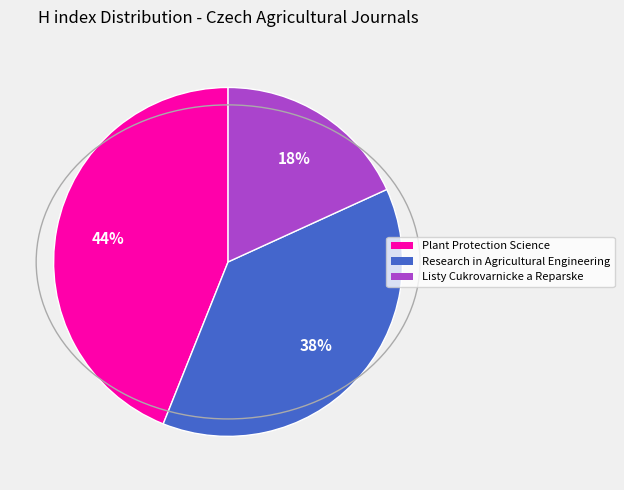

Is it true that Listy Cukrovarnicke a Reparske is 18% of the pie?

True